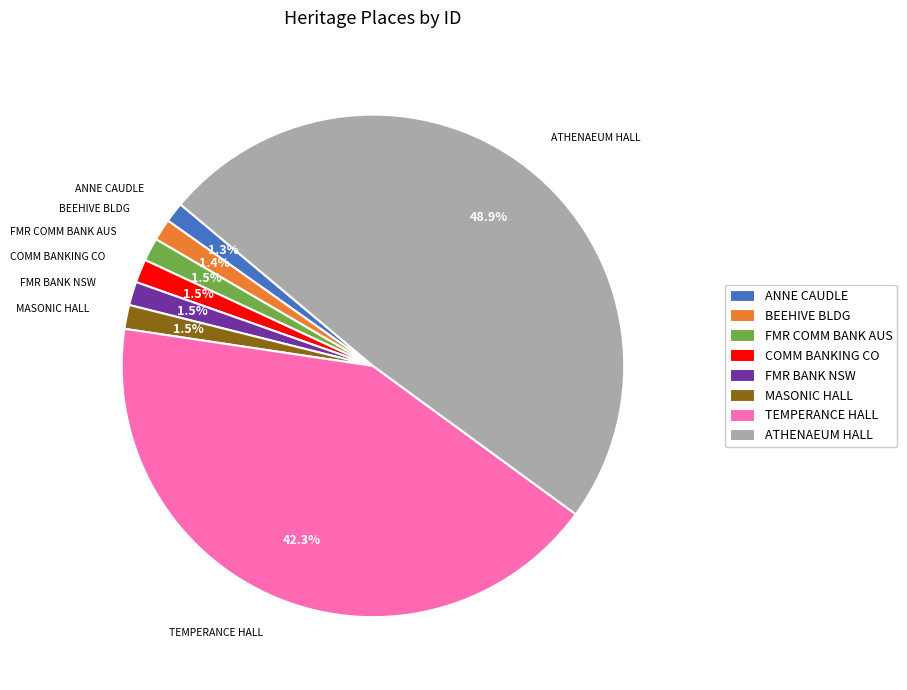

Which category has the biggest portion of the pie?

ATHENAEUM HALL